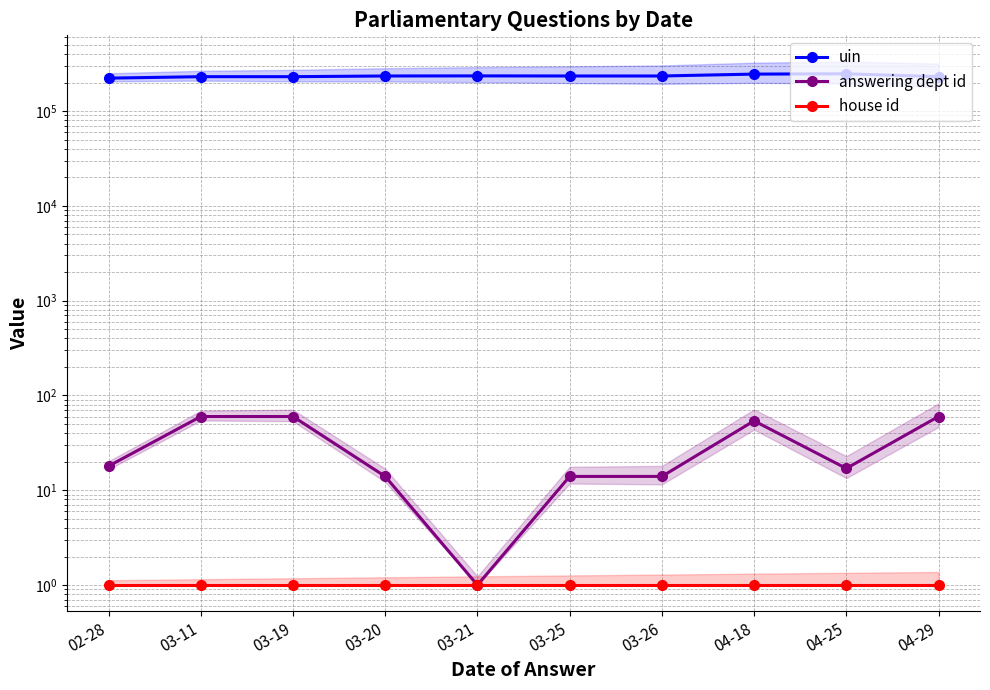

Is it true that answering dept id equals 19 at 03-19?

False